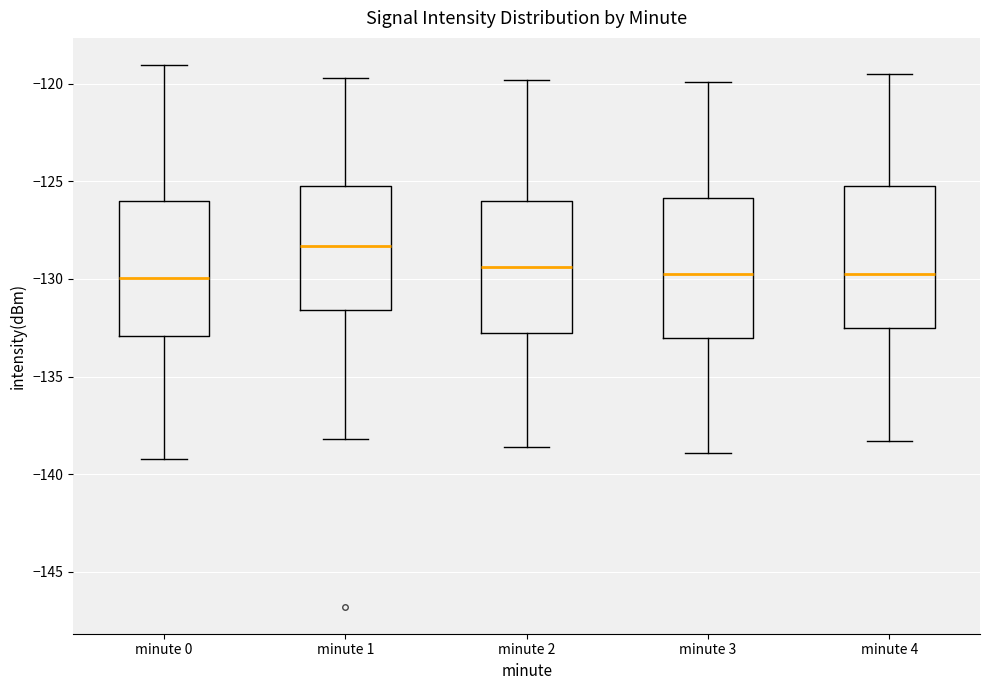

Reading left to right, read every box against the y-axis: the position of its median line, the range the box covers, and the ends of its whiskers. The values are not printed on the chart, so give them approximately, as read against the axis.

minute 0: median -130.0, box -133.0 to -126.0, whiskers -139.0 to -119.0
minute 1: median -128.5, box -131.5 to -125.0, whiskers -138.0 to -119.5
minute 2: median -129.5, box -133.0 to -126.0, whiskers -138.5 to -120.0
minute 3: median -129.5, box -133.0 to -126.0, whiskers -139.0 to -120.0
minute 4: median -129.5, box -132.5 to -125.0, whiskers -138.5 to -119.5